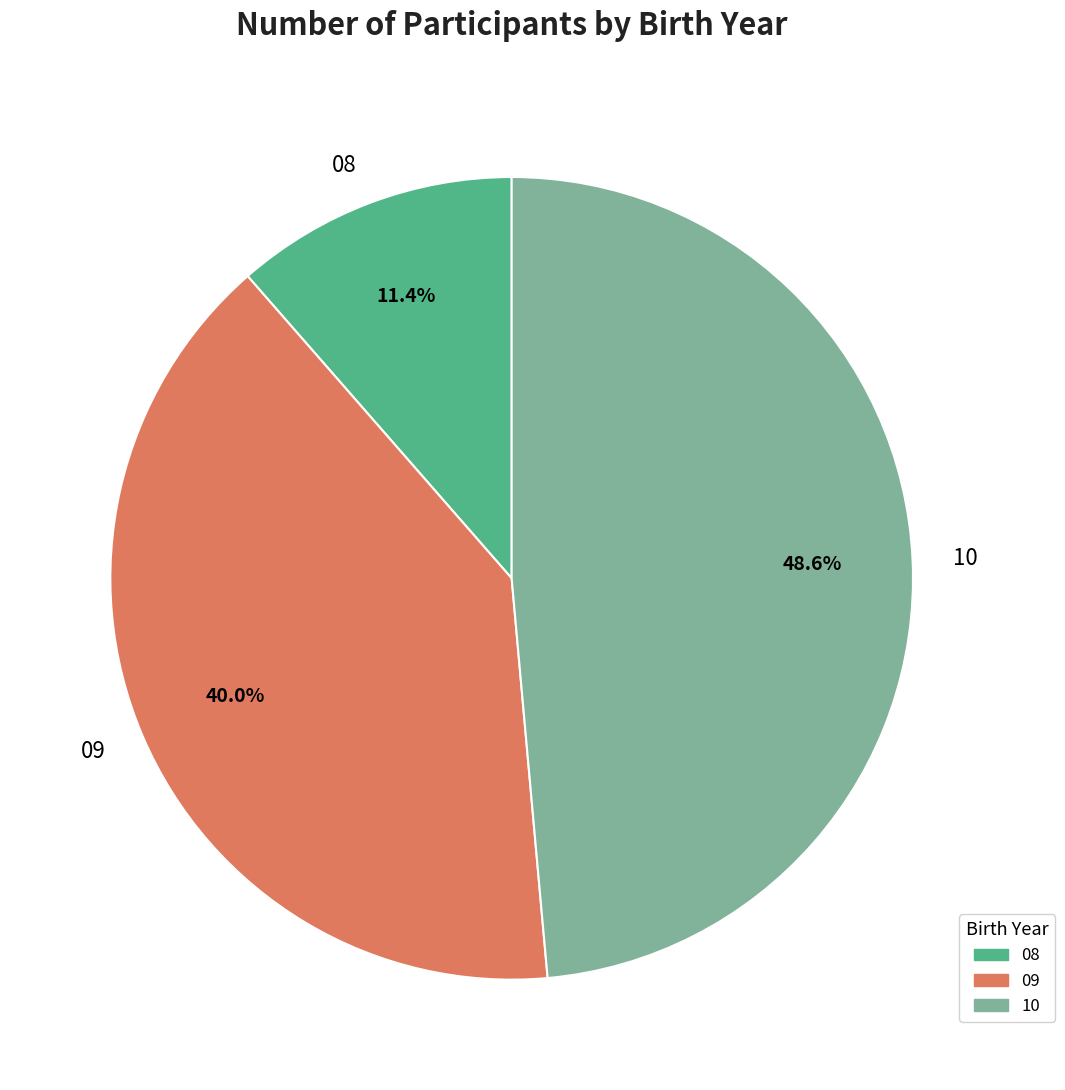

Count the number of slices in the pie.

3